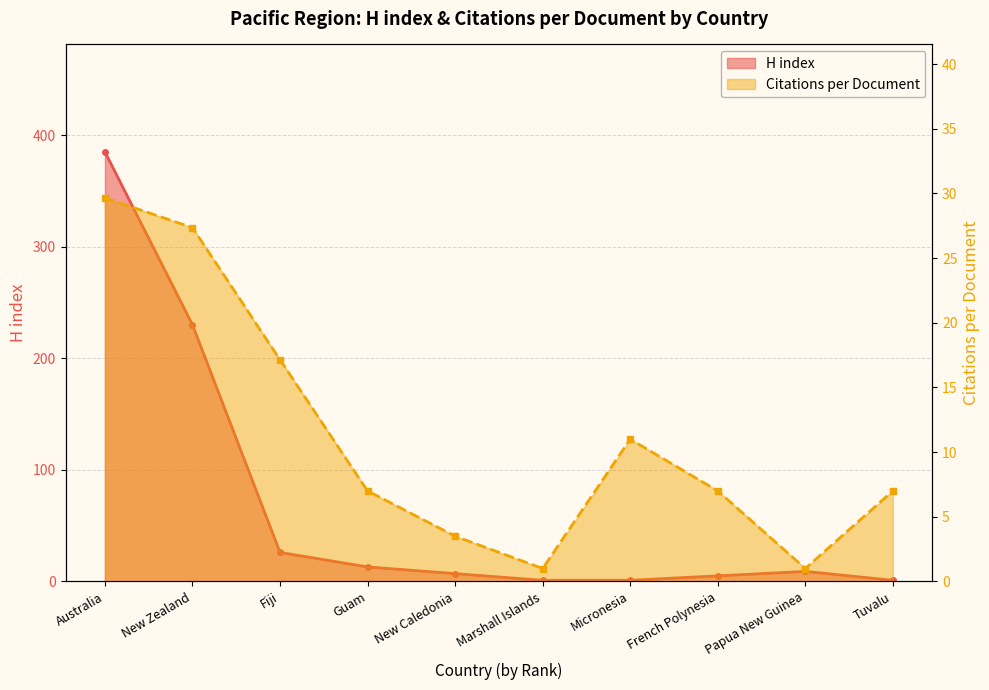

After their last crossing, which series has the higher values: Citations per document or H index?

Citations per document